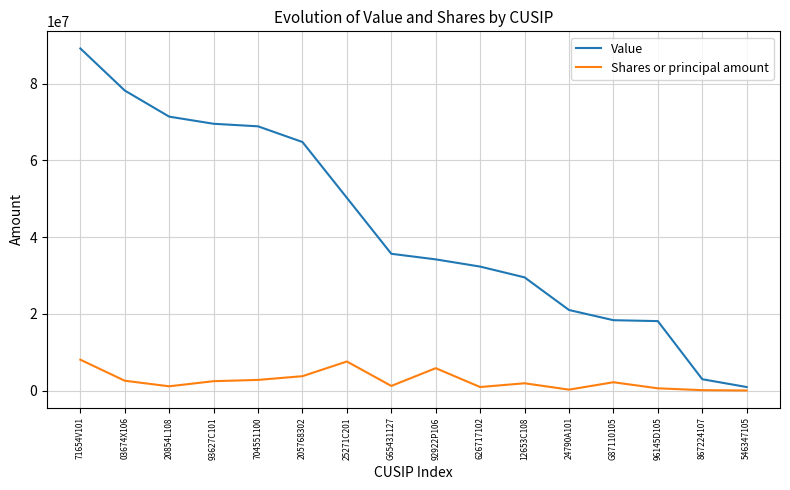

What are all the series names shown in the legend?

Value, Shares or principal amount